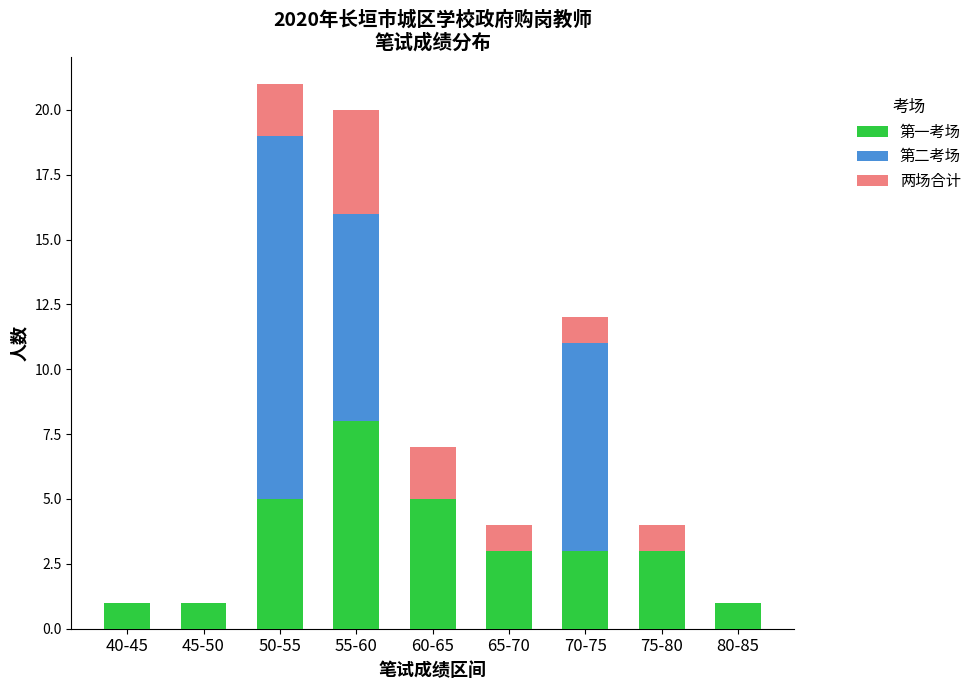

Count the 第一考场 values in the range 1 to 5.

8